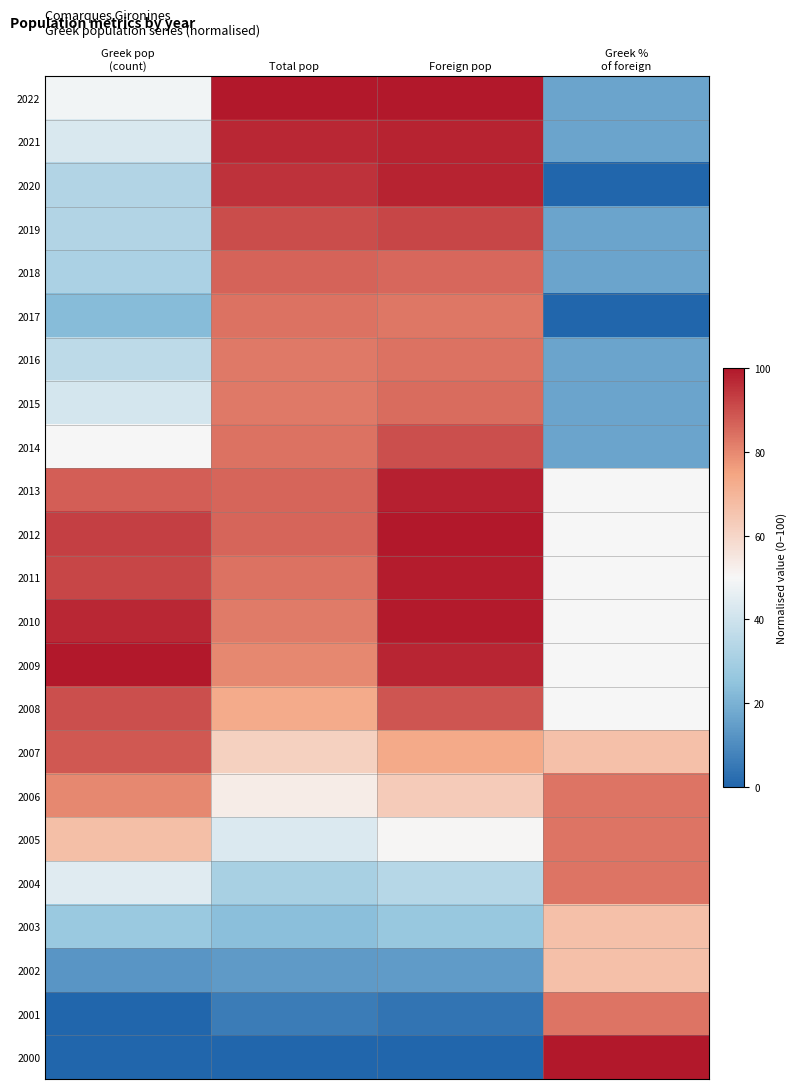

At which category is the sum across all series the highest?

Foreign pop